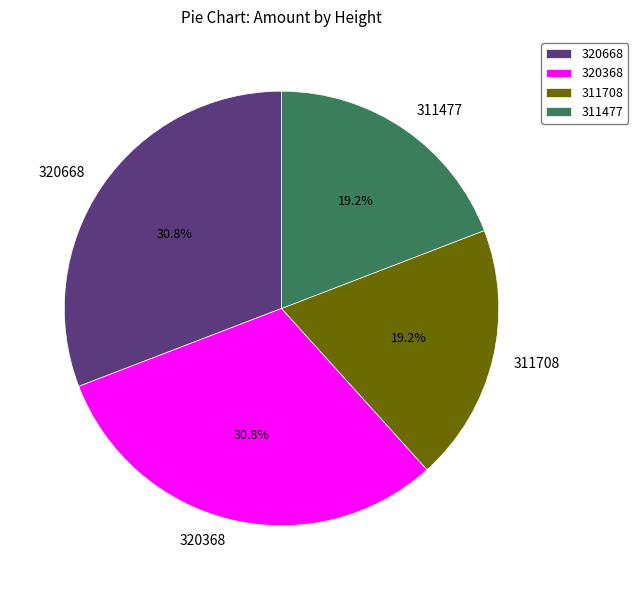

Approximately how many times larger is the value at 320668 compared to 311477?

1.6